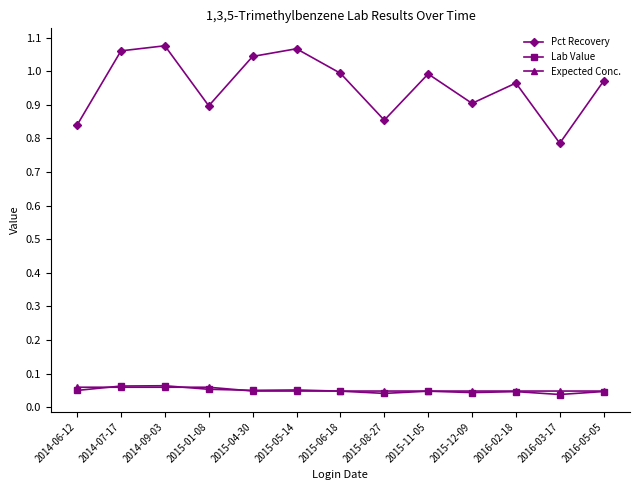

What is the label of the 6th point from the right?

2015-08-27